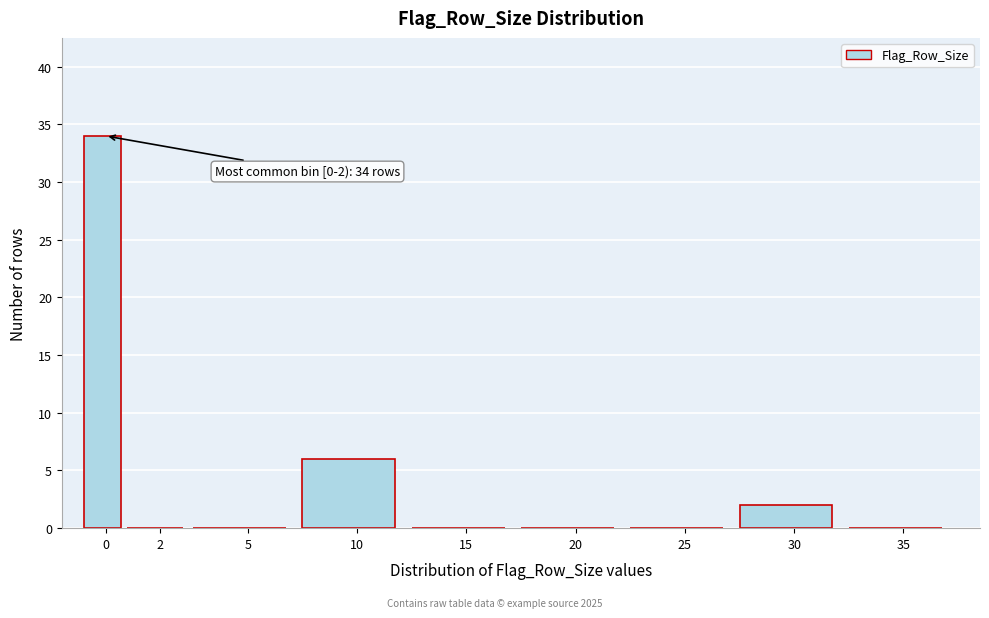

Reading right to left, extract all data points from this chart.

35=0	30=2	25=0	20=0	15=0	10=6	5=0	2=0	0=34